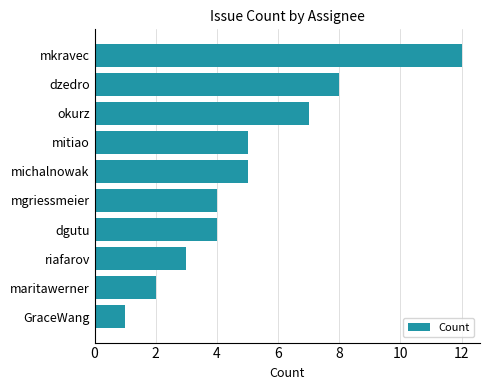

Between mgriessmeier and maritawerner, which is larger?

mgriessmeier